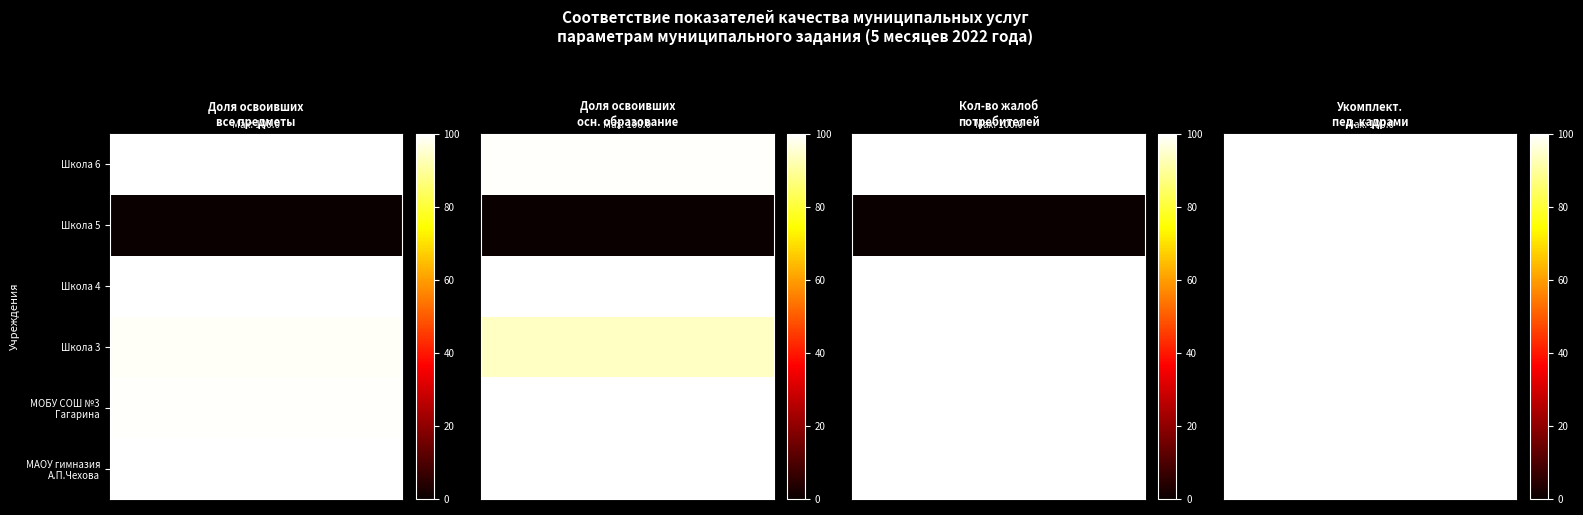

What is the difference between the maximum and second lowest values in the МОБУ СОШ №3
Гагарина series?

0.2